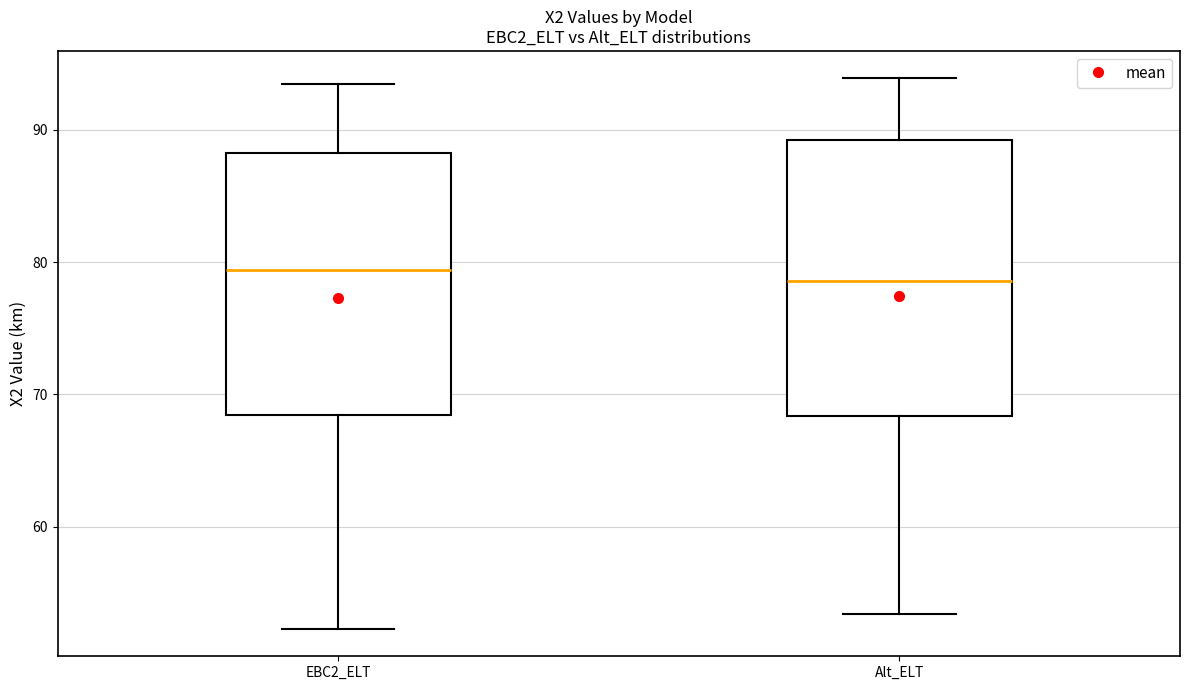

Reading left to right, read every box against the y-axis: the position of its median line, the range the box covers, and the ends of its whiskers. The values are not printed on the chart, so give them approximately, as read against the axis.

EBC2_ELT: median 79, box 68 to 88, whiskers 52 to 93
Alt_ELT: median 79, box 68 to 89, whiskers 53 to 94